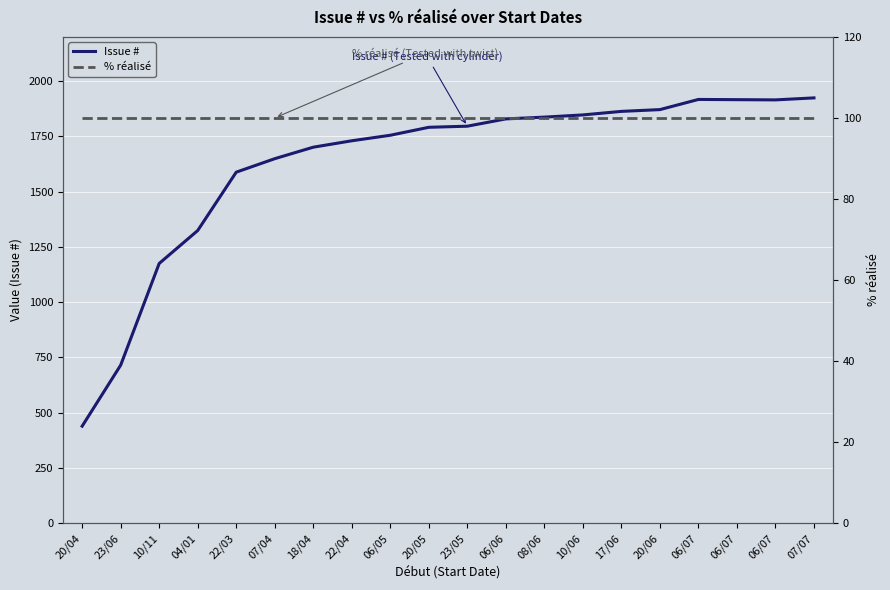

What is the value of the % réalisé point at the 7th from the left?

100